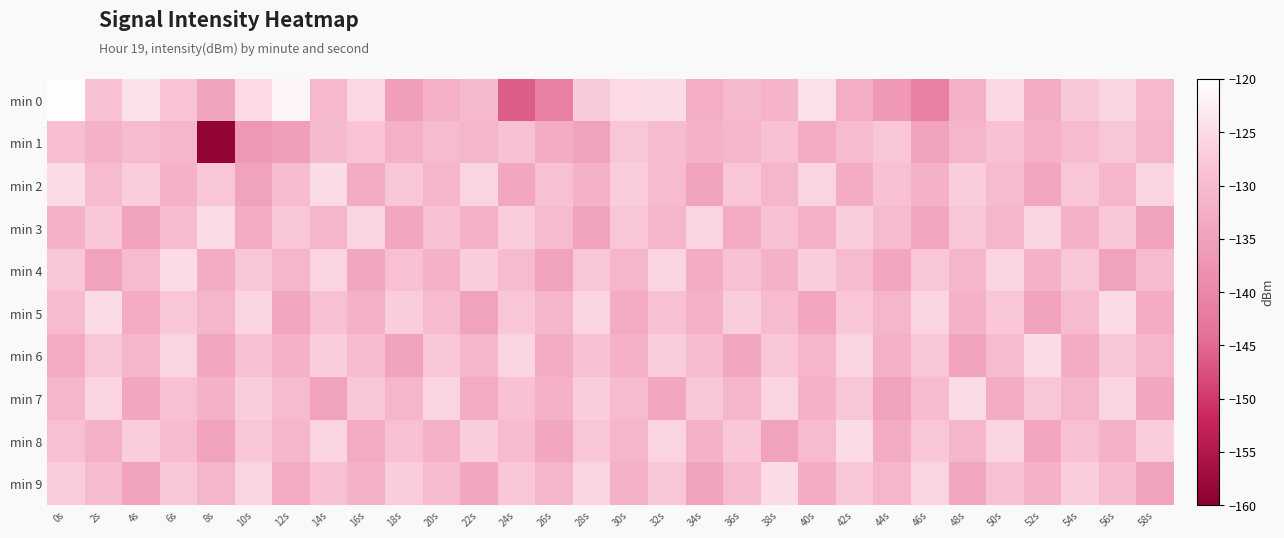

What is the total value across all series at 52s?

-1310.9